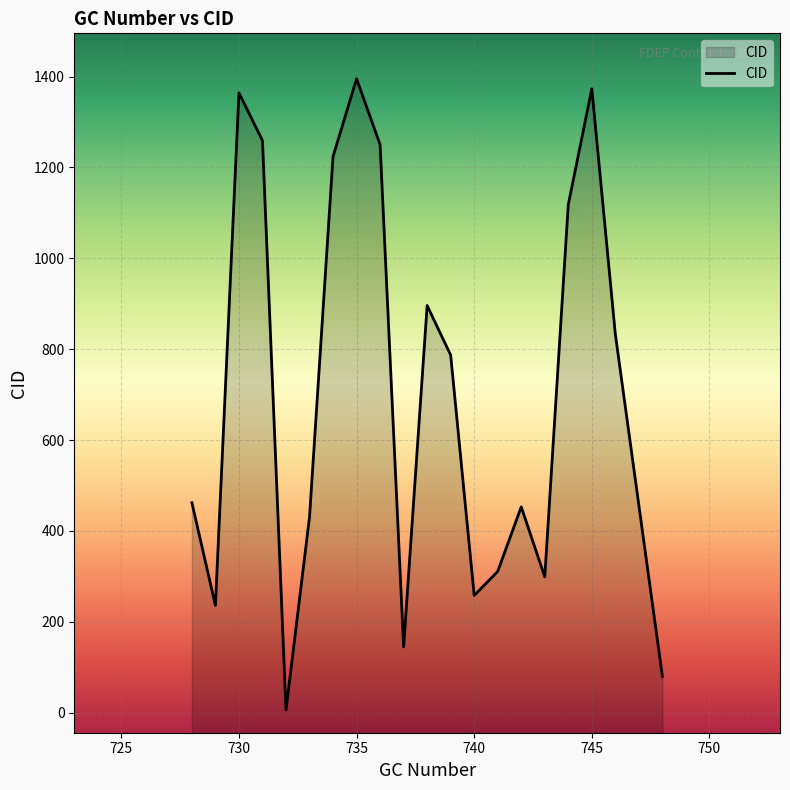

Rank the categories by value from highest to lowest.

735, 745, 730, 731, 736, 734, 744, 738, 746, 739, 728, 742, 733, 741, 743, 740, 729, 737, 748, 732